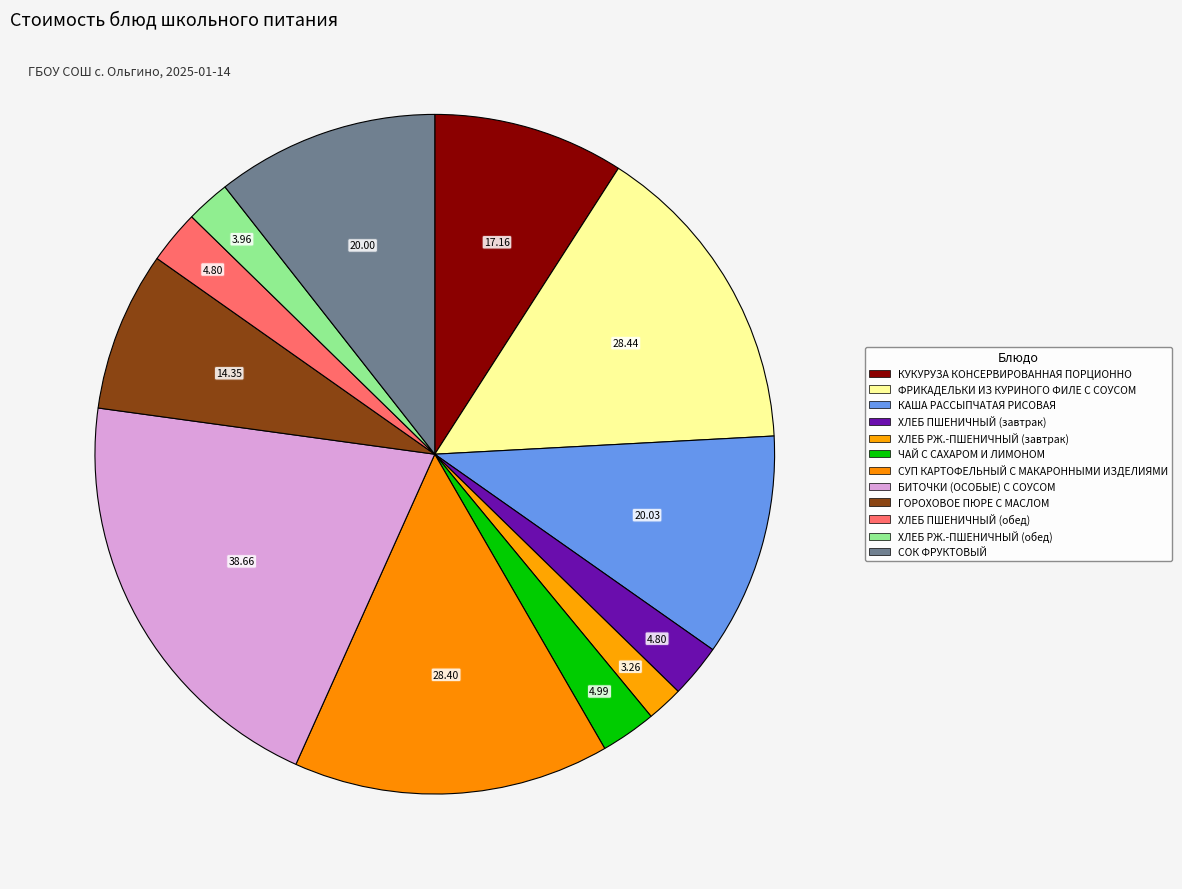

To the nearest percent, what is the combined percentage of КУКУРУЗА КОНСЕРВИРОВАННАЯ ПОРЦИОННО and КАША РАССЫПЧАТАЯ РИСОВАЯ?

20%